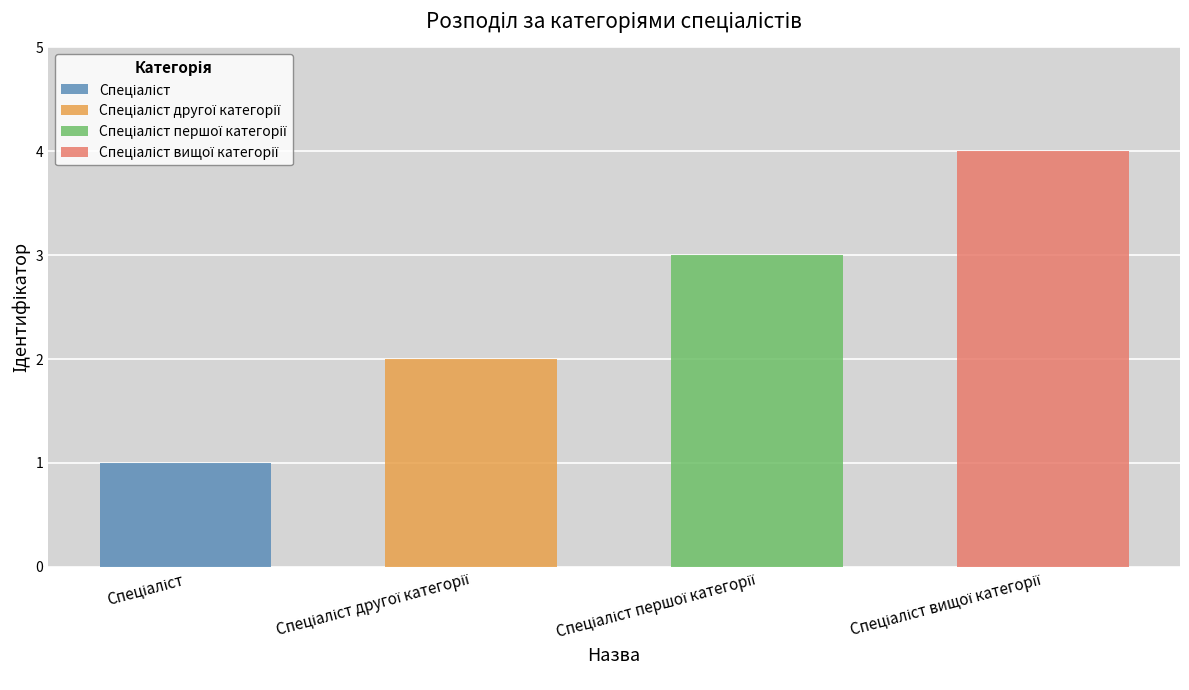

Between Спеціаліст вищої категорії and Спеціаліст другої категорії, which is larger?

Спеціаліст вищої категорії